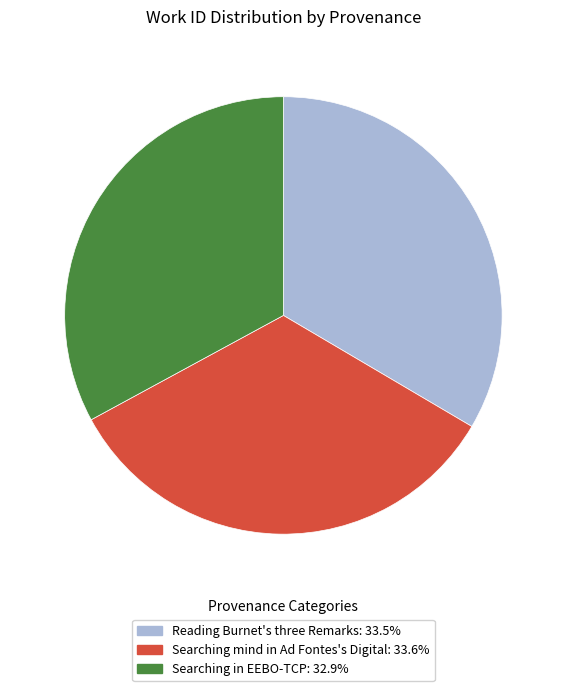

Which category has the smallest portion of the pie?

Searching in EEBO-TCP